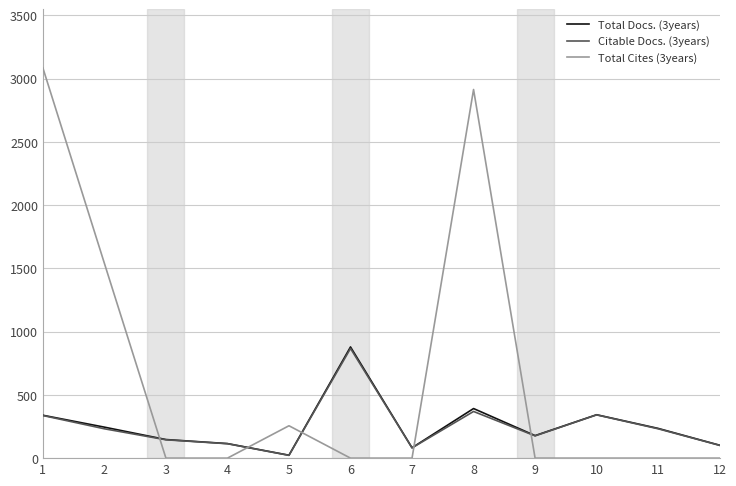

What is the average value of the Total Docs. (3years) series?

257